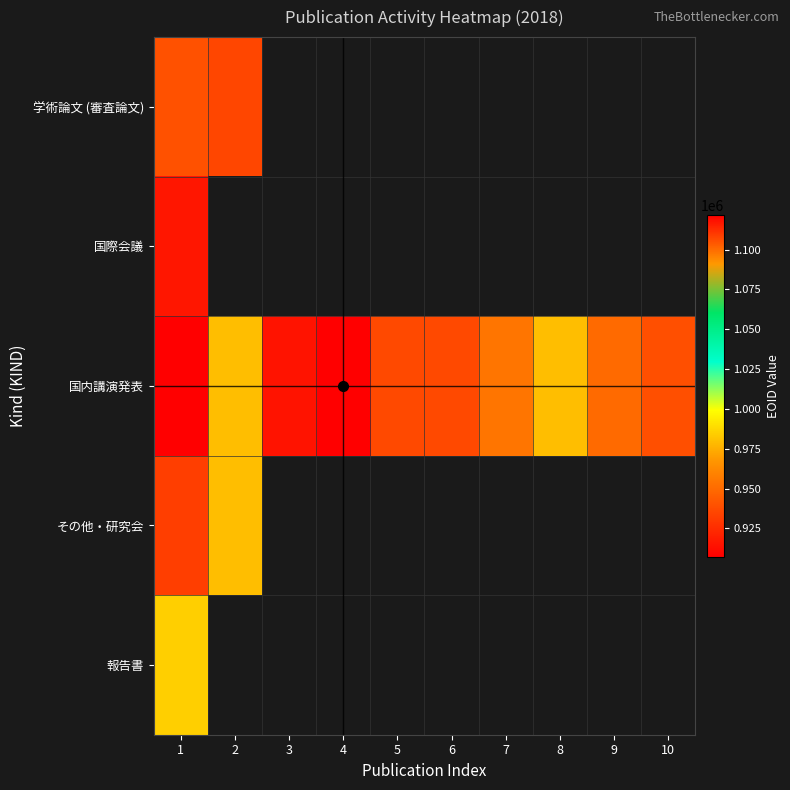

What is the maximum value for 報告書?

984779.0